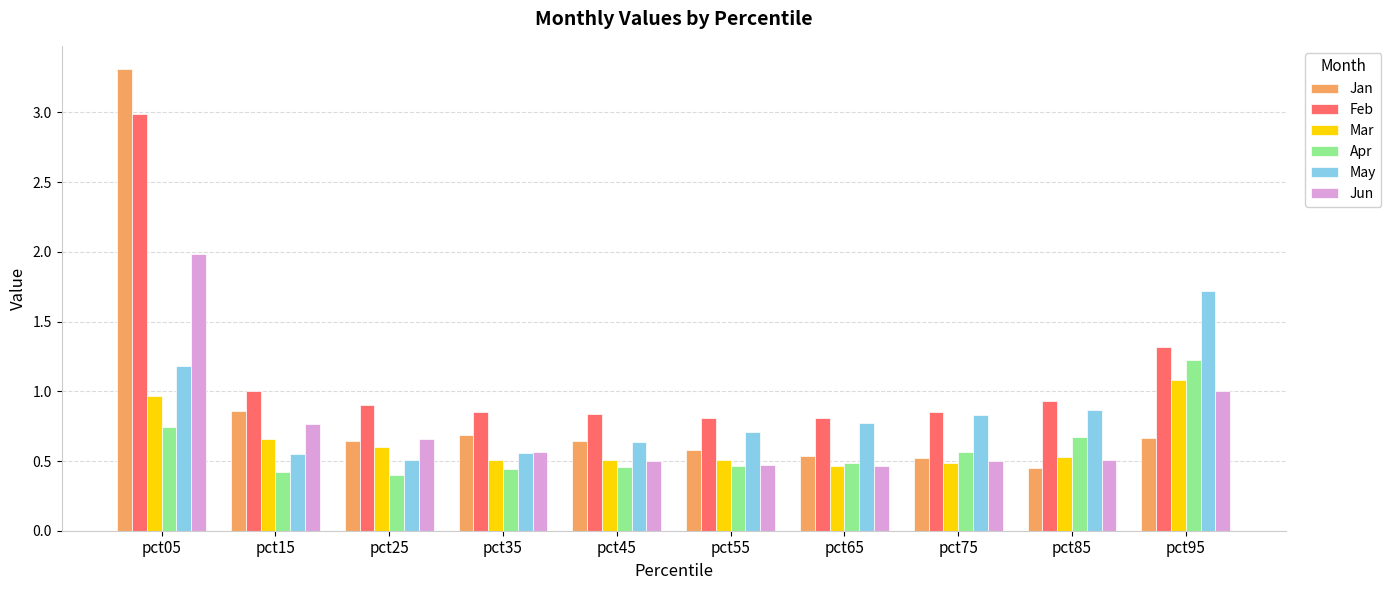

Is the value of Apr at pct65 greater than the value of May at pct65?

No